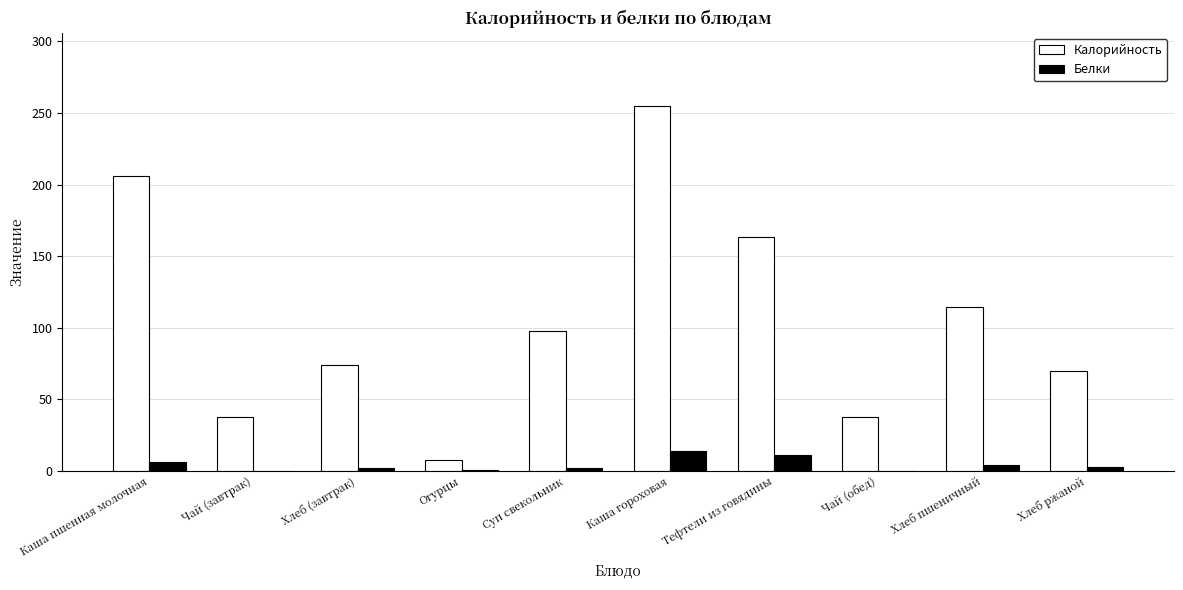

What is the approximate value of Белки at Каша гороховая?

13.9